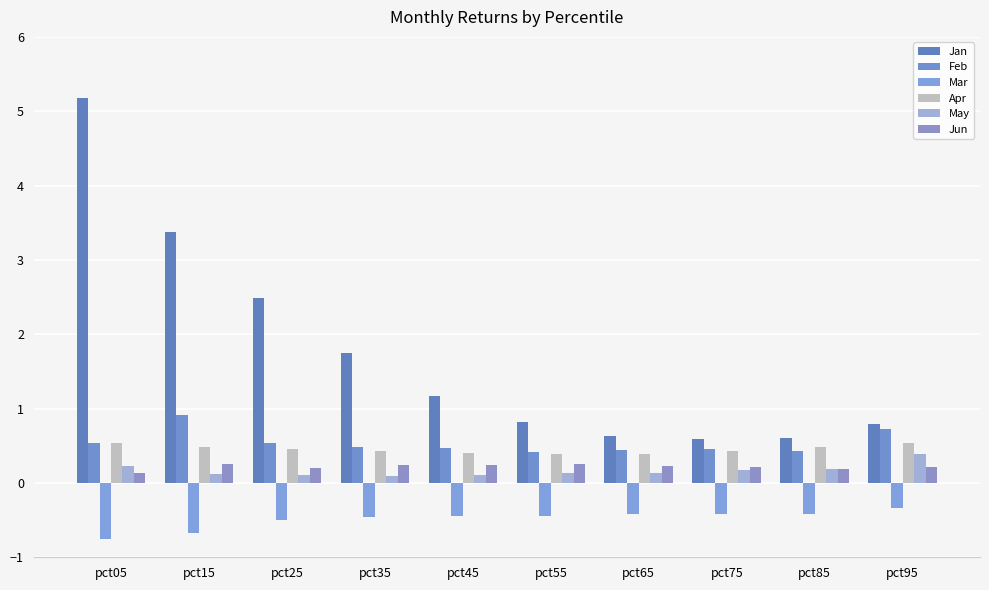

Which series has the largest total across all categories?

Jan